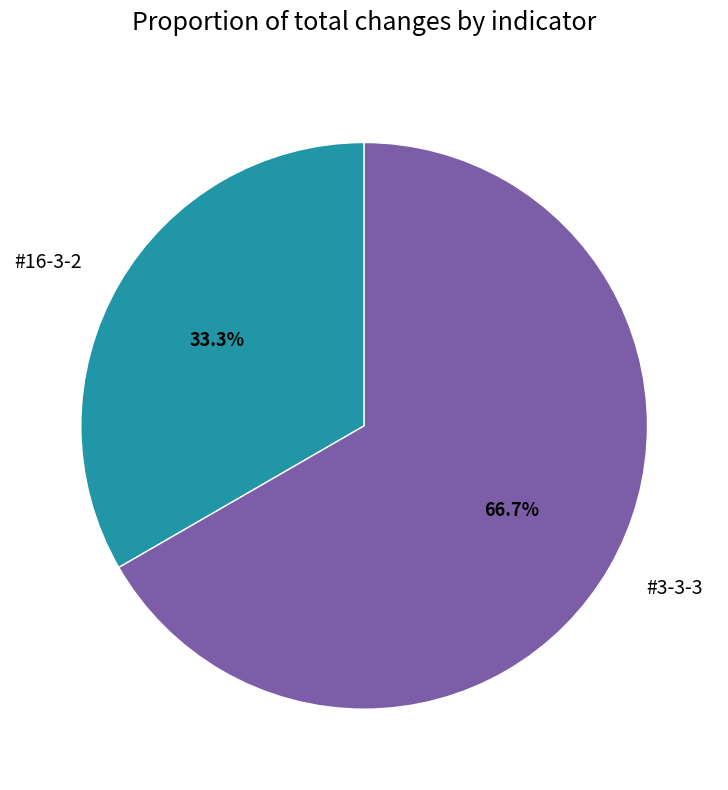

Is it true that #3-3-3 is 73% of the pie?

False